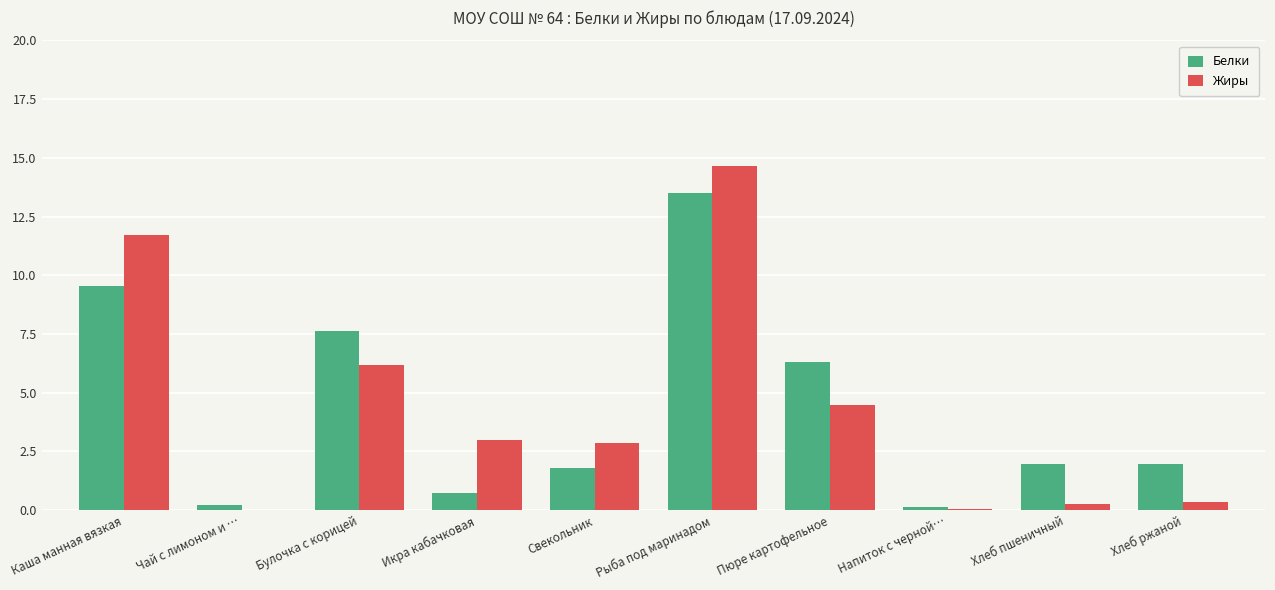

What are all the series names shown in the legend?

Белки, Жиры